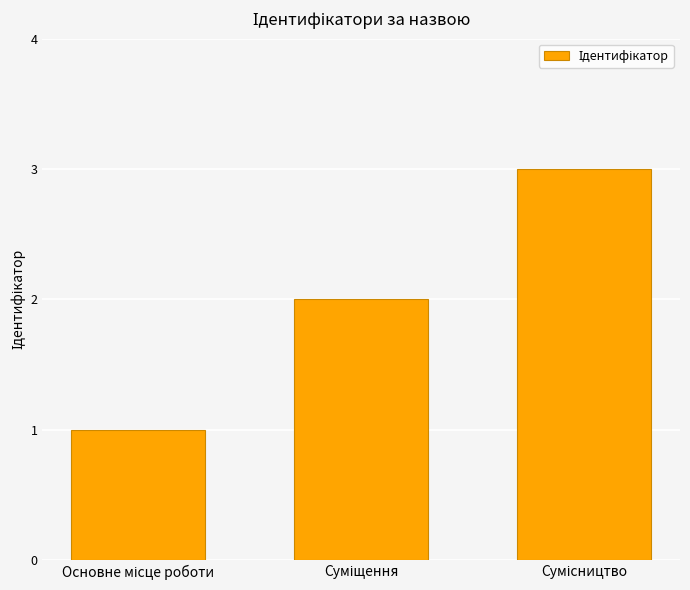

What is the maximum value shown in the chart?

3